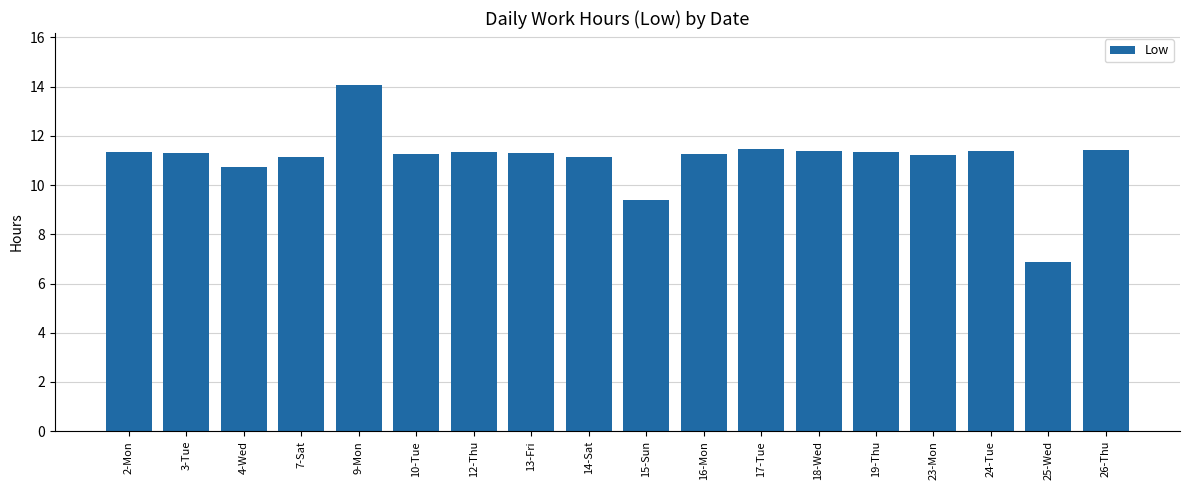

What is the ratio of the value at 24-Tue to the value at 3-Tue?

1.0